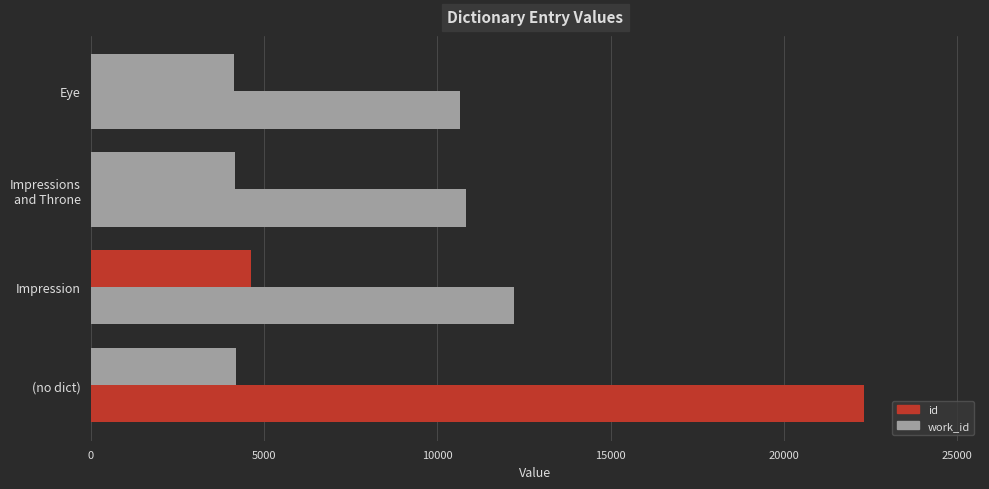

How many series are shown in this chart?

2